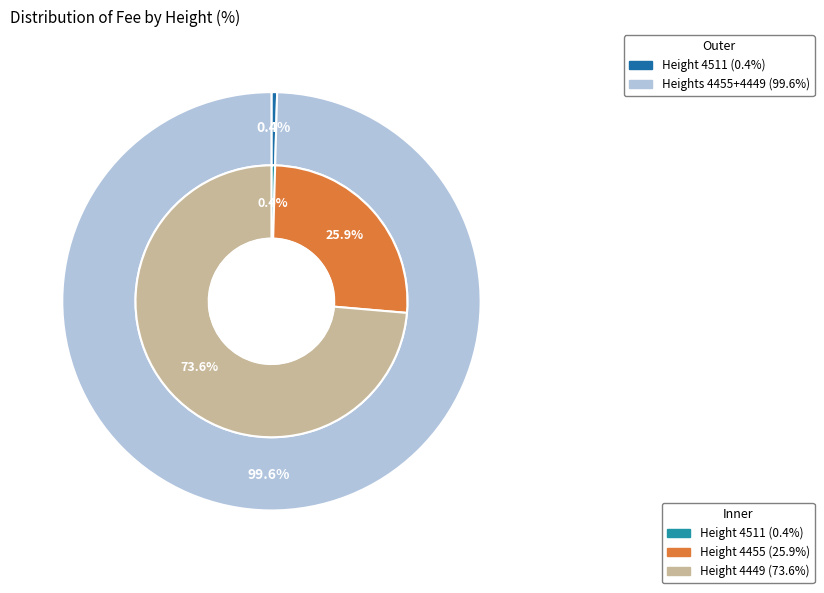

How many segments does this pie chart have?

3